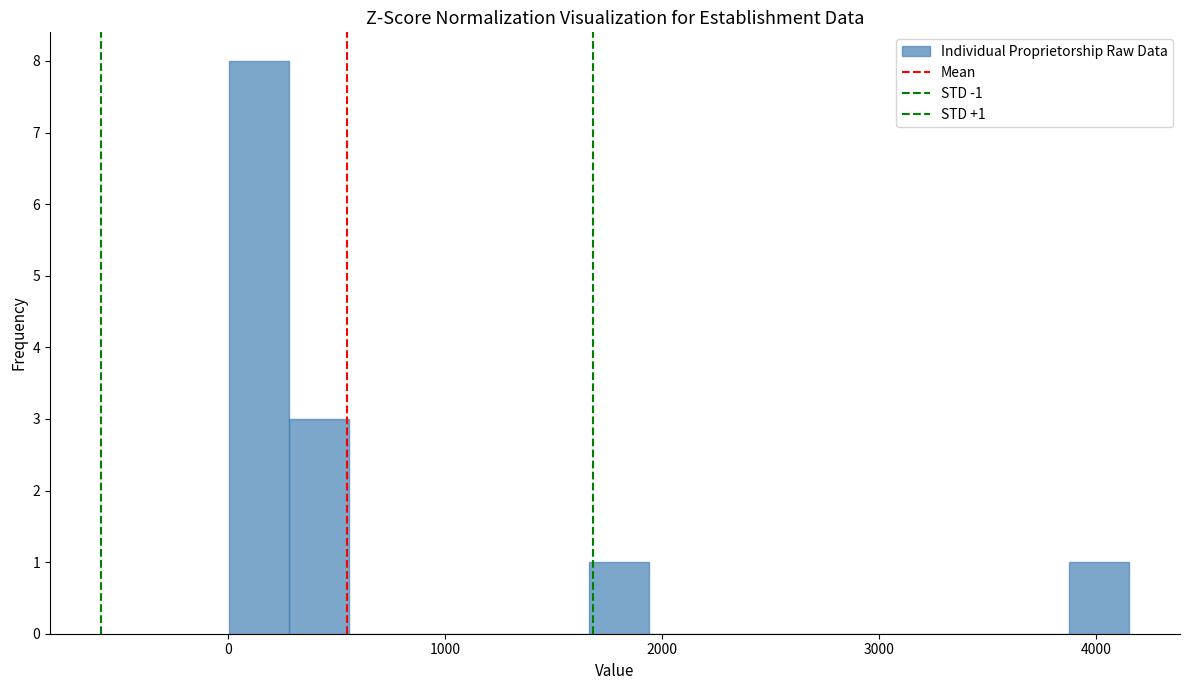

Read against the x-axis, roughly where is the centre of the tallest bar?

100